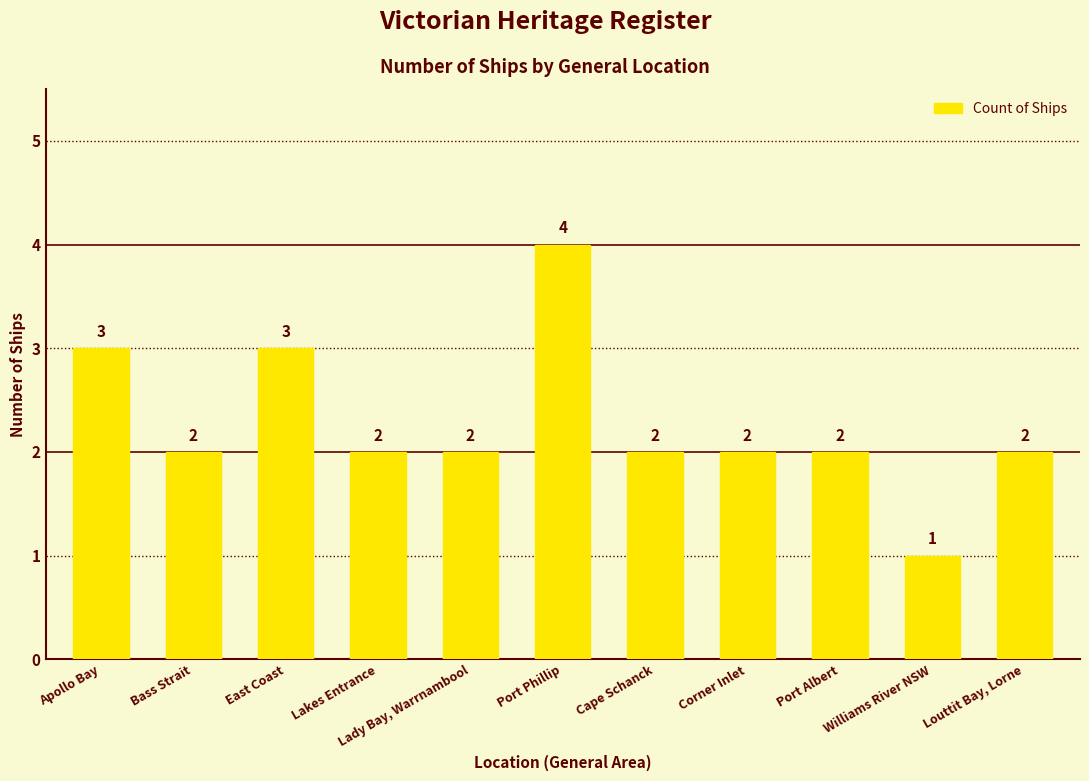

What is the ratio of the value at Port Albert to the value at Lakes Entrance?

1.0